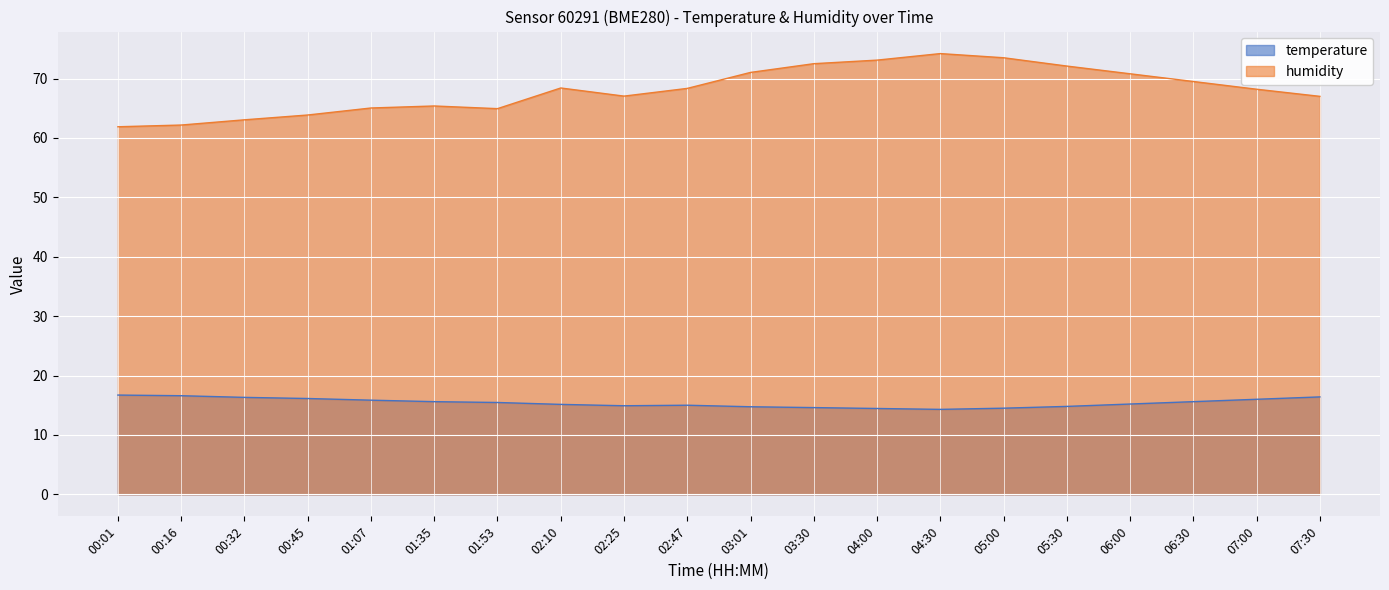

Reading left to right, what are all the values shown in this chart?

temperature: 16.7	16.6	16.3	16.1	15.8	15.6	15.5	15.1	14.9	15.0	14.7	14.6	14.4	14.3	14.5	14.8	15.2	15.6	16.0	16.4
humidity: 61.9	62.2	63.0	63.9	65.0	65.4	64.9	68.4	67.0	68.3	71.0	72.5	73.1	74.2	73.5	72.1	70.8	69.5	68.2	67.0